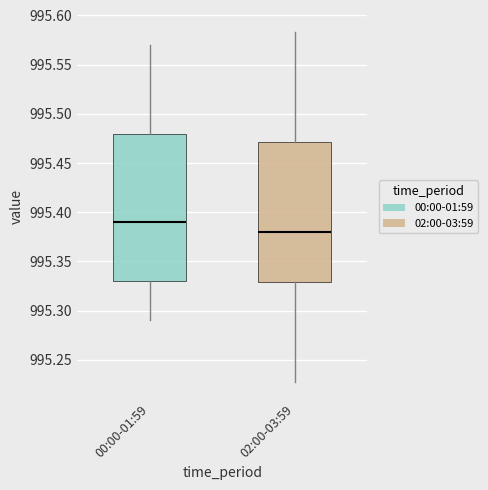

Reading left to right, read every box against the y-axis: the position of its median line, the range the box covers, and the ends of its whiskers. The values are not printed on the chart, so give them approximately, as read against the axis.

00:00-01:59: median 995.390, box 995.330 to 995.480, whiskers 995.290 to 995.570
02:00-03:59: median 995.380, box 995.330 to 995.470, whiskers 995.230 to 995.585